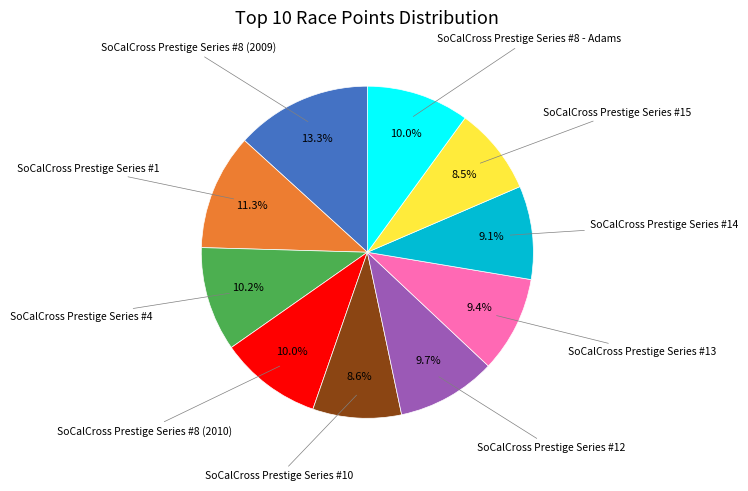

Does any single category account for the majority?

No